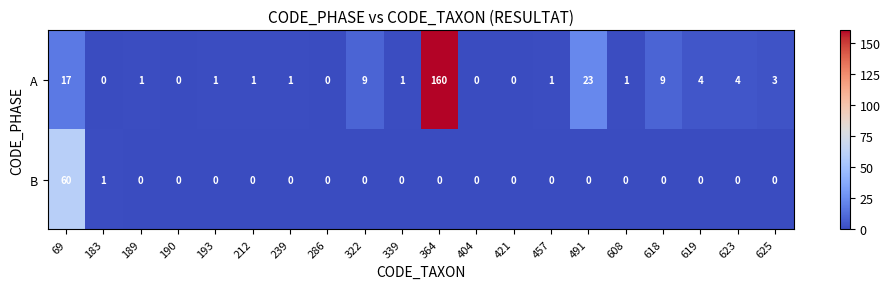

The value of B at 457 is -35. True or false?

False